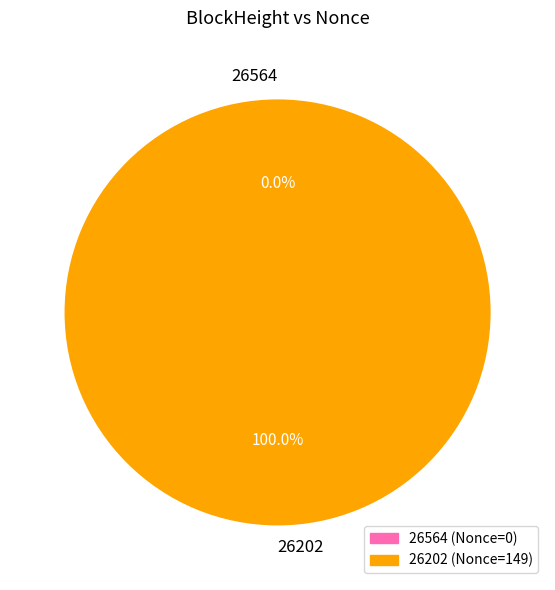

How many segments does this pie chart have?

2